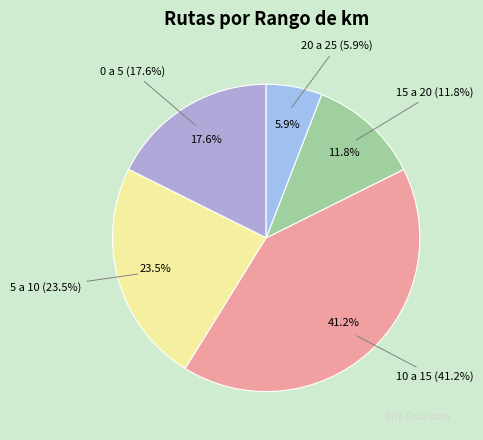

What percentage is NOT represented by 15 a 20?

88.2%